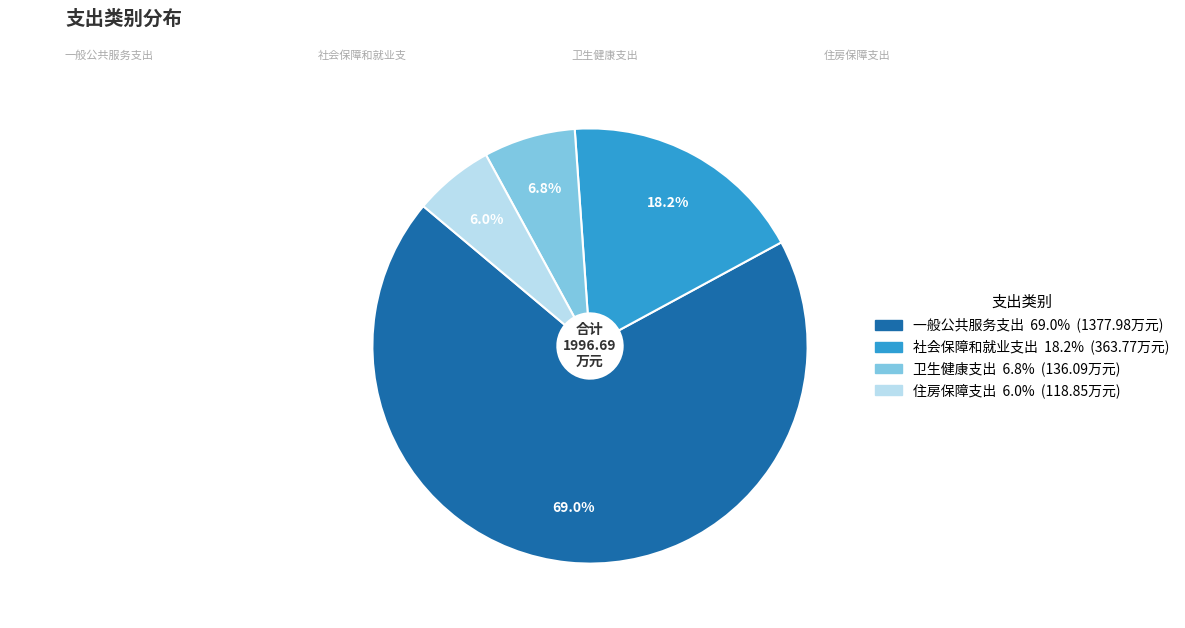

Which slice represents more than half of the pie?

一般公共服务支出